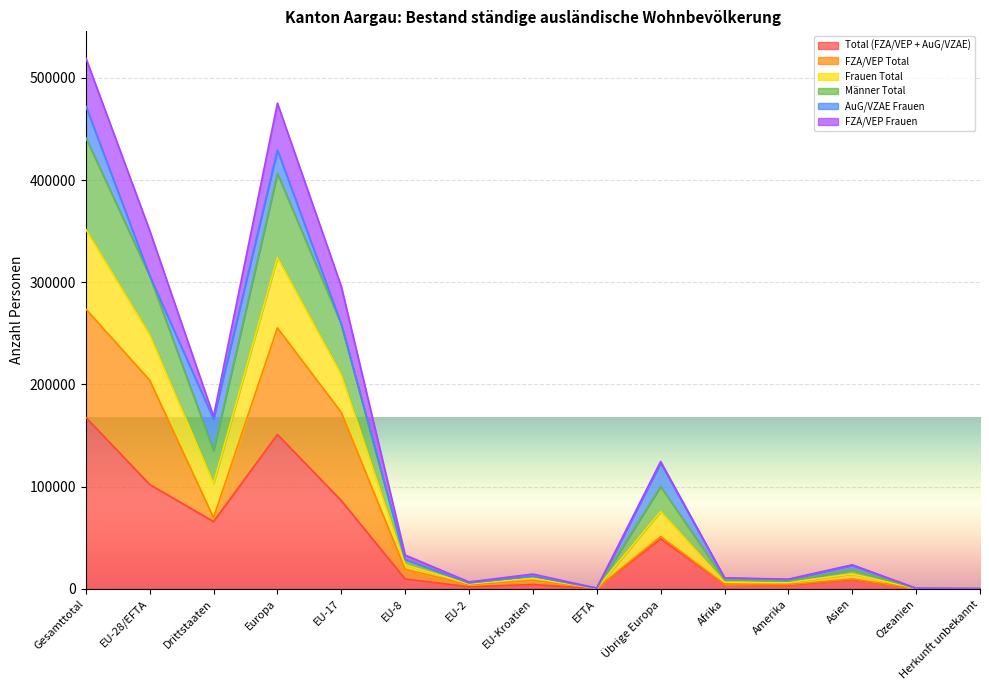

Rank the categories by Männer Total value from lowest to highest.

Herkunft unbekannt, Ozeanien, EFTA, EU-2, Amerika, Afrika, EU-Kroatien, Asien, EU-8, Übrige Europa, Drittstaaten, EU-17, EU-28/EFTA, Europa, Gesamttotal